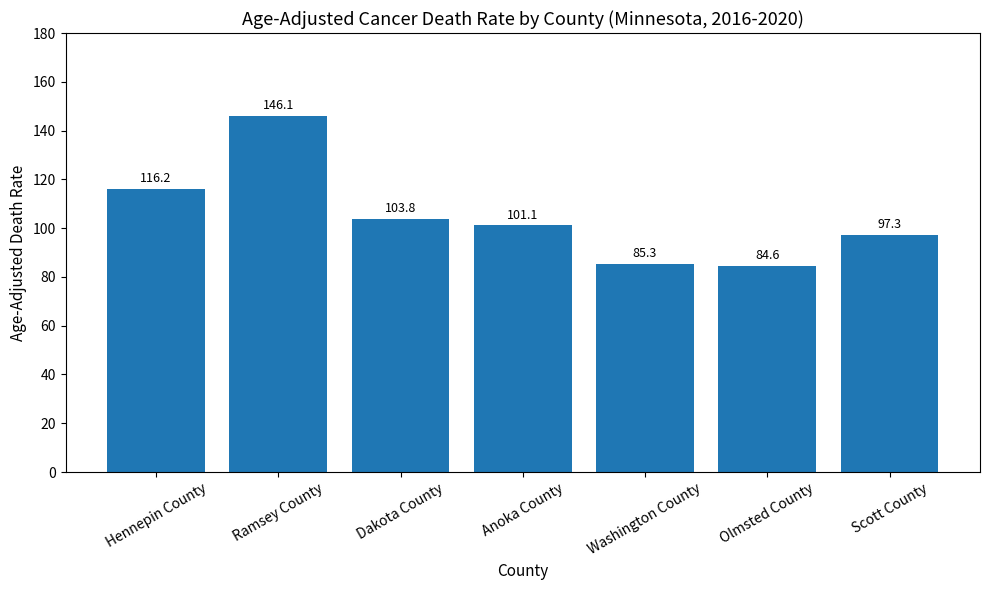

The value at Dakota County is 179.2. True or false?

False